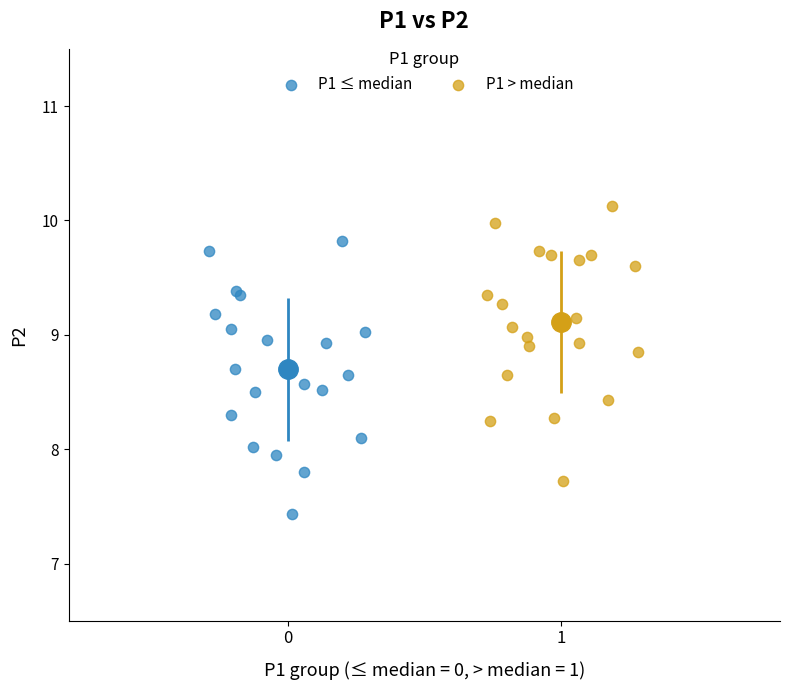

What are all the series names shown in the legend?

P1 ≤ median, P1 > median